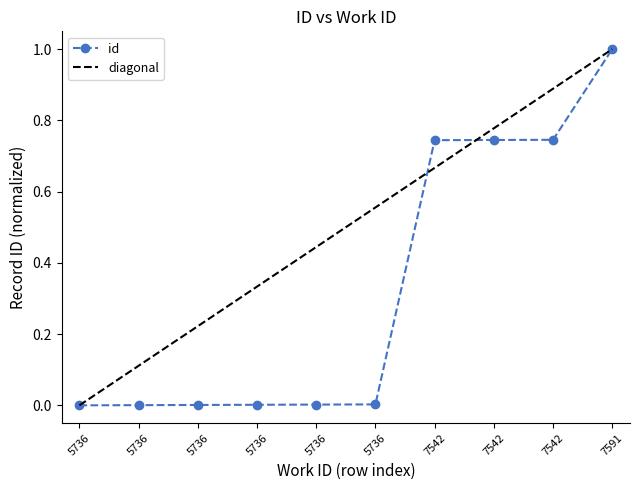

What is the change in value from 5736 to 7542?

+0.7